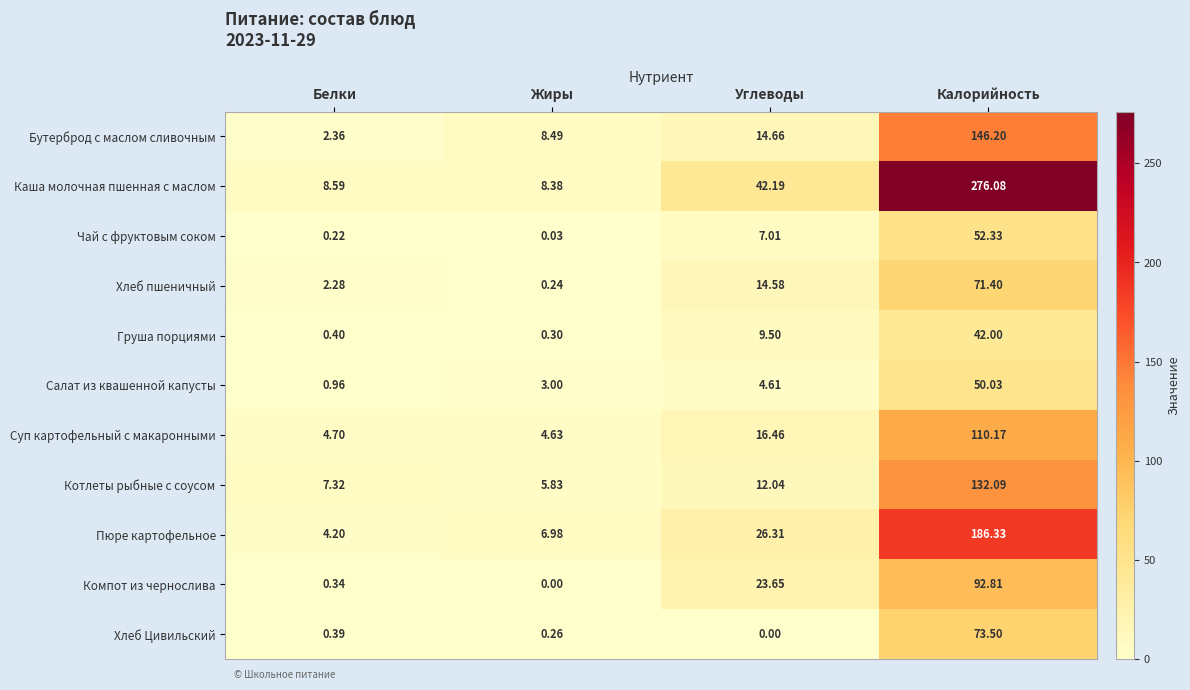

List the series in order of their peak value, highest first.

Каша молочная пшенная с маслом, Пюре картофельное, Бутерброд с маслом сливочным, Котлеты рыбные с соусом, Суп картофельный с макаронными, Компот из чернослива, Хлеб Цивильский, Хлеб пшеничный, Чай с фруктовым соком, Салат из квашенной капусты, Груша порциями